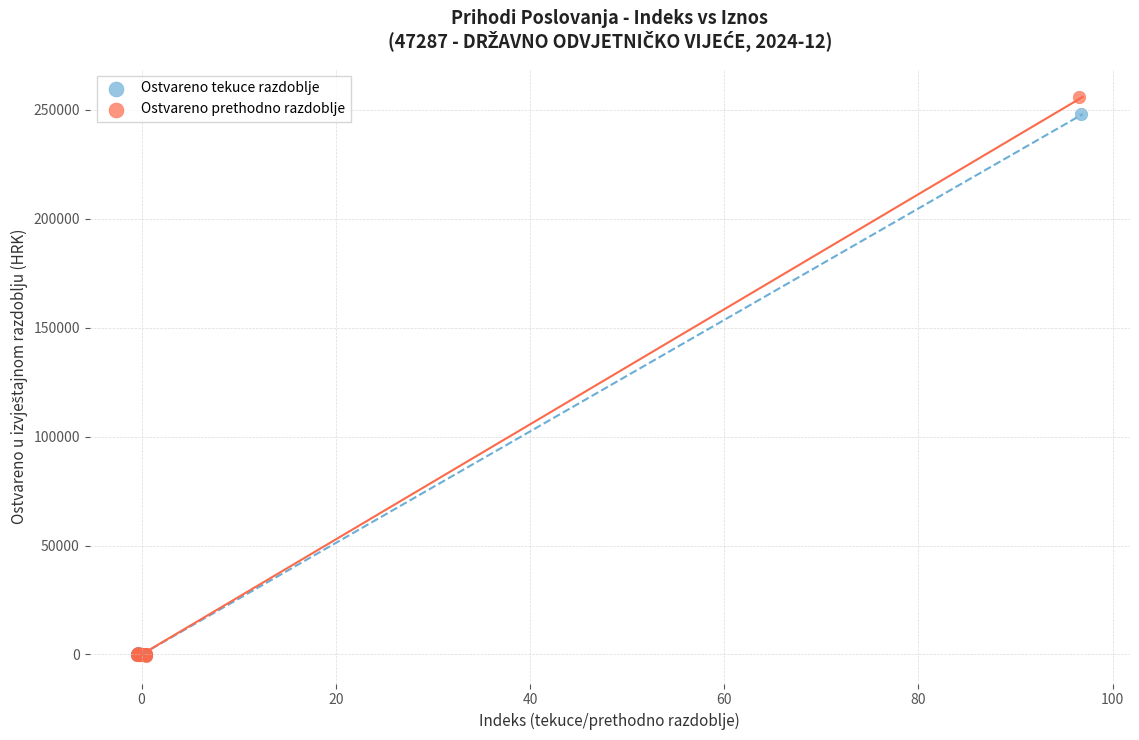

What are all the series names shown in the legend?

Ostvareno tekuce razdoblje, Ostvareno prethodno razdoblje